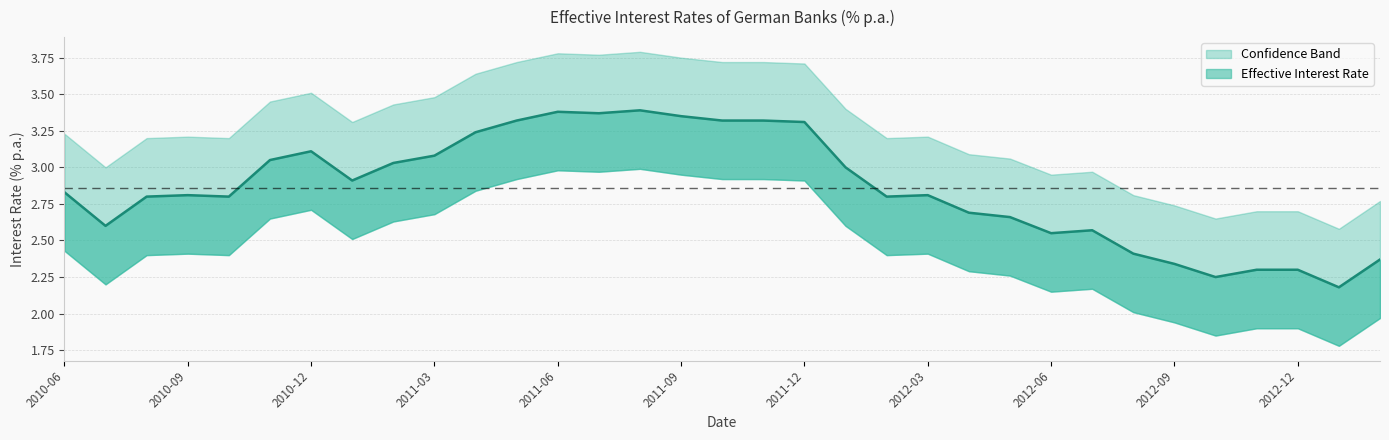

Between 2010-12 and 2012-02, which series saw the biggest shift?

Effective Interest Rate